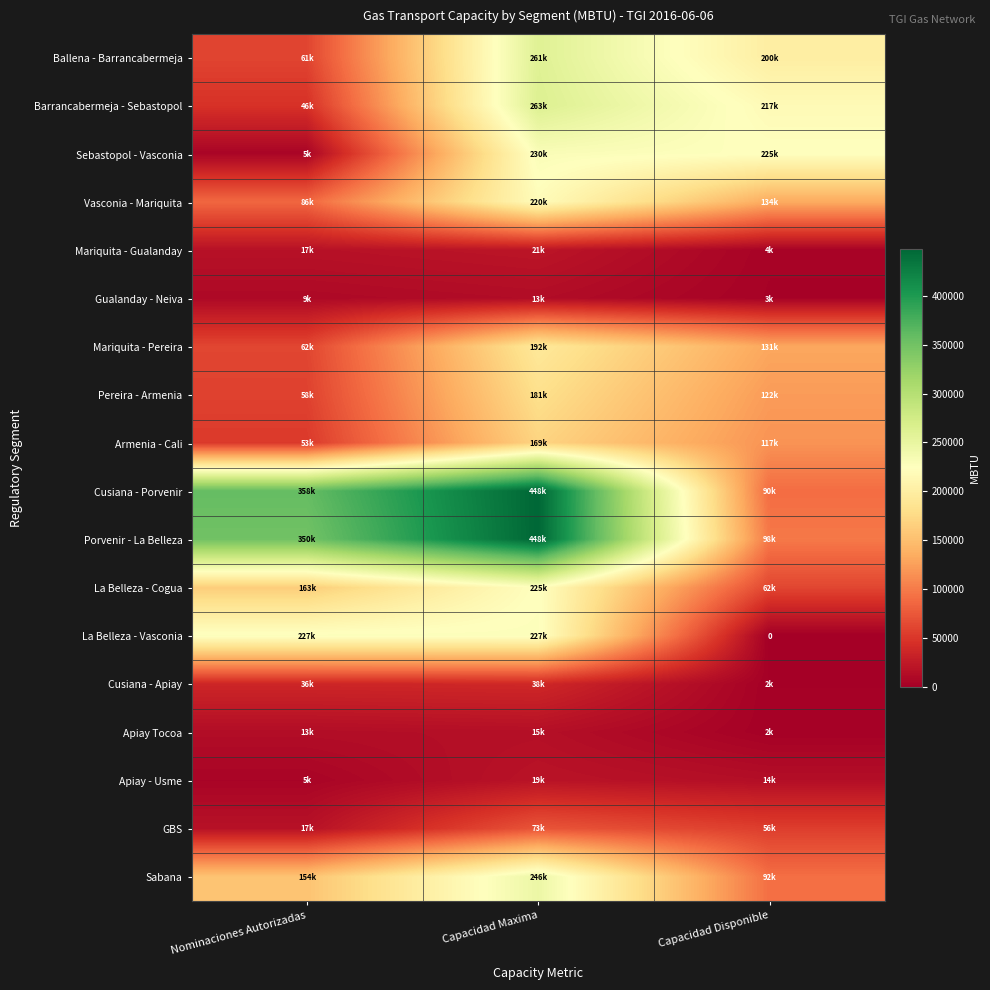

List the series in order of their peak value, highest first.

Cusiana - Porvenir, Porvenir - La Belleza, Barrancabermeja - Sebastopol, Ballena - Barrancabermeja, Sabana, Sebastopol - Vasconia, La Belleza - Vasconia, La Belleza - Cogua, Vasconia - Mariquita, Mariquita - Pereira, Pereira - Armenia, Armenia - Cali, GBS, Cusiana - Apiay, Mariquita - Gualanday, Apiay - Usme, Apiay Tocoa, Gualanday - Neiva